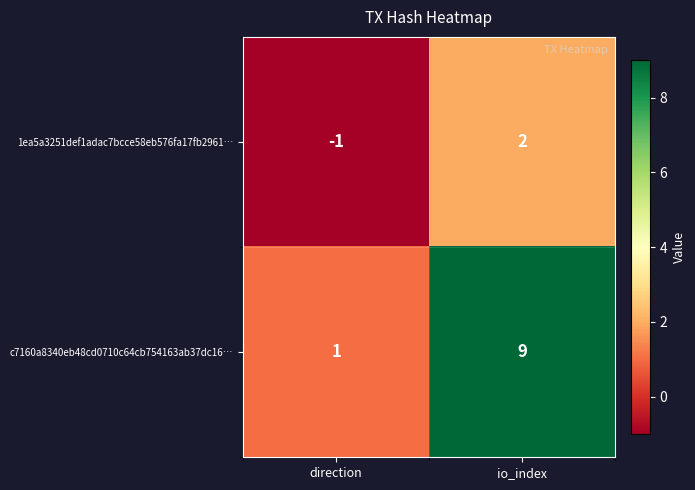

List the series in order of their peak value, lowest first.

1ea5a3251def1adac7bcce58eb576fa17fb2961…, c7160a8340eb48cd0710c64cb754163ab37dc16…